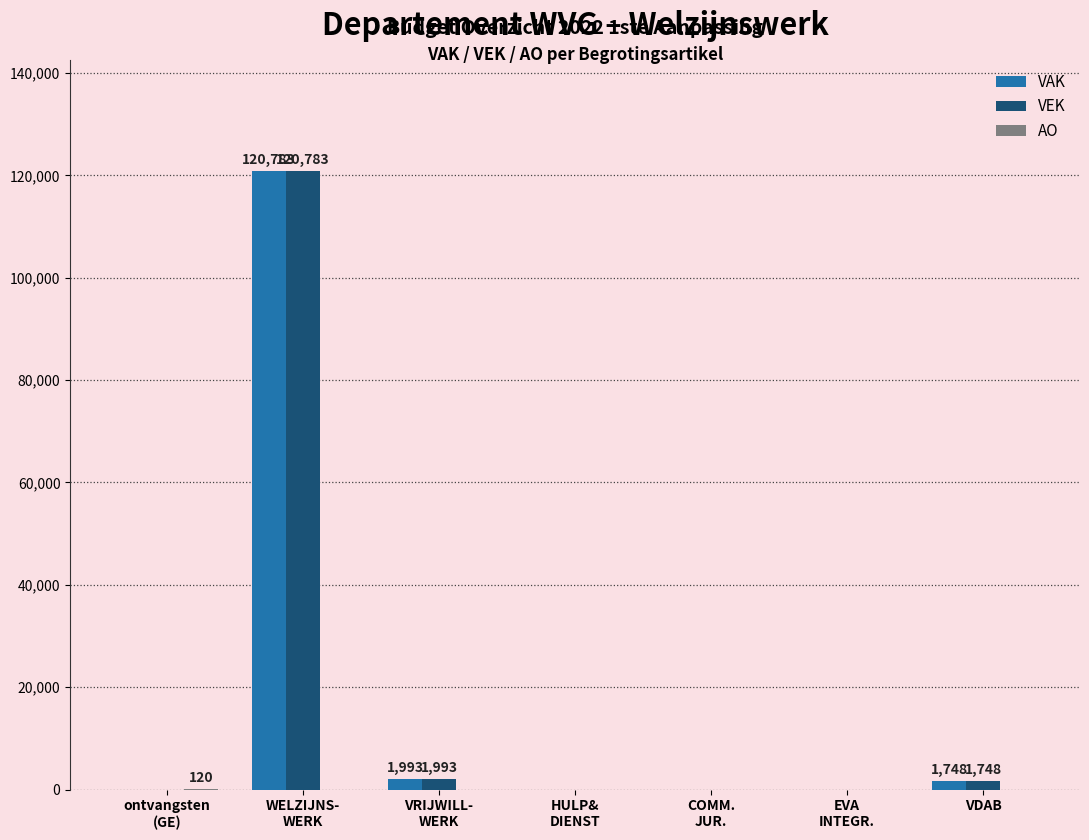

What is the maximum value for VAK?

120783